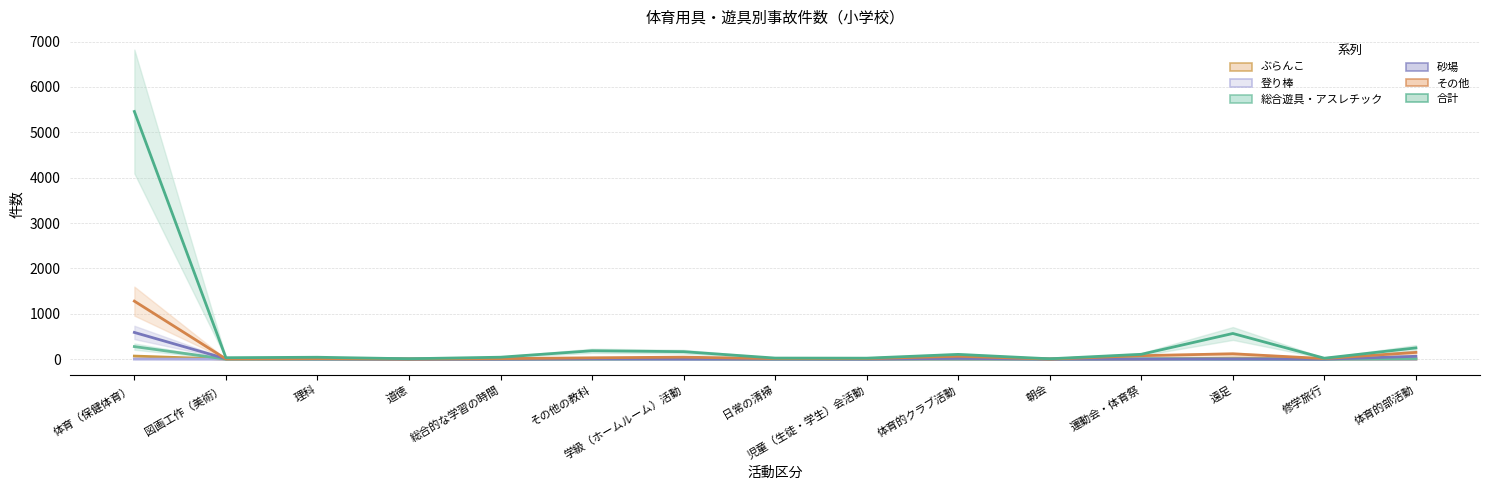

Rank the series at 体育的クラブ活動 from lowest to highest value.

登り棒, ぶらんこ, 総合遊具・アスレチック, 砂場, その他, 合計